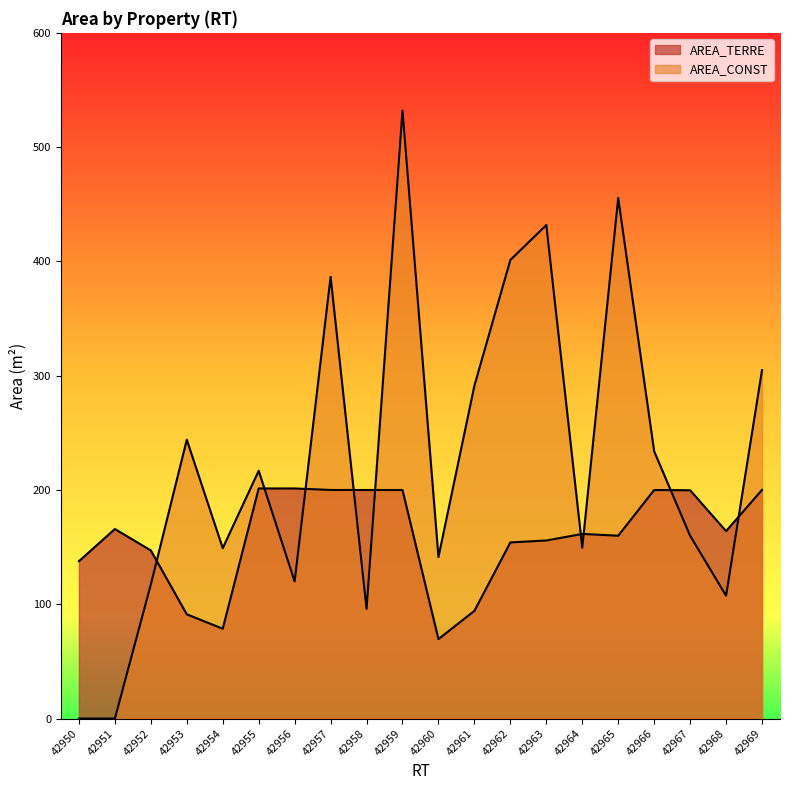

What is the difference between the second highest and minimum values in the AREA_CONST series?

455.5